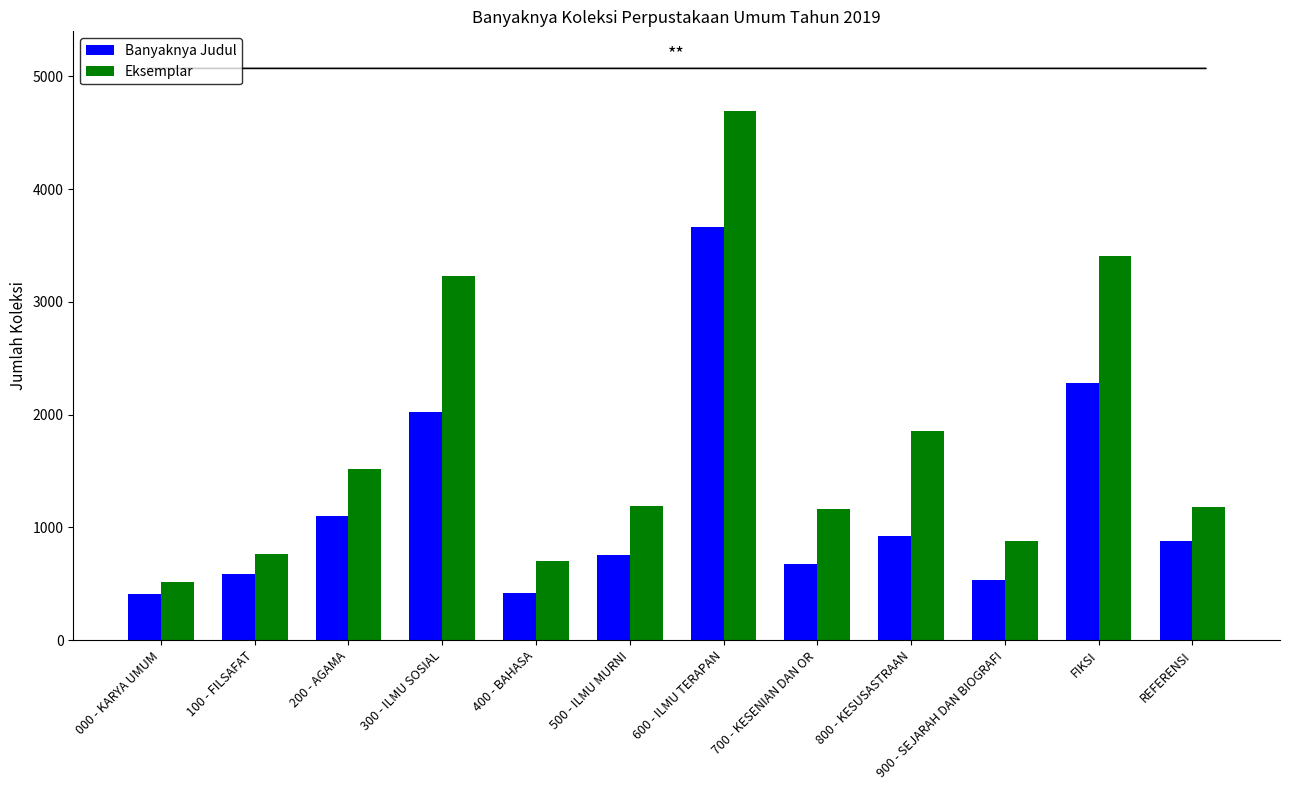

Are the bars grouped side by side (vs. stacked)?

Yes